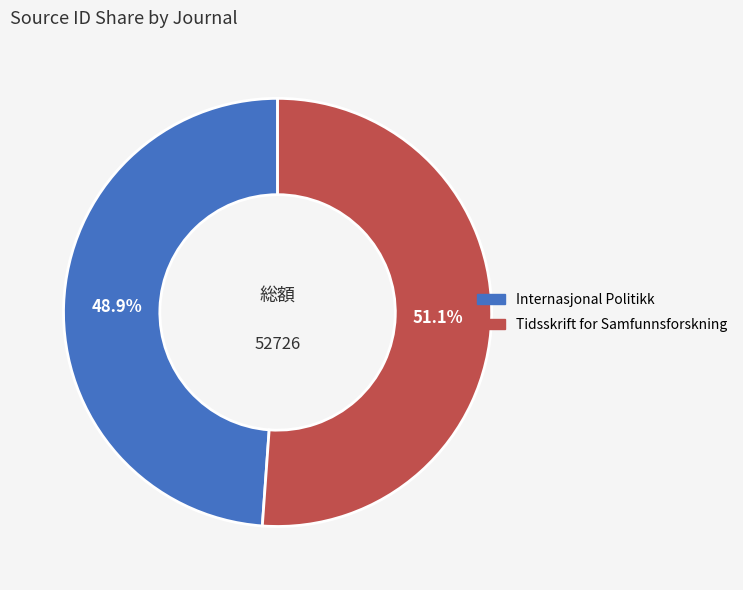

To the nearest percent, what portion does Tidsskrift for Samfunnsforskning represent?

51%